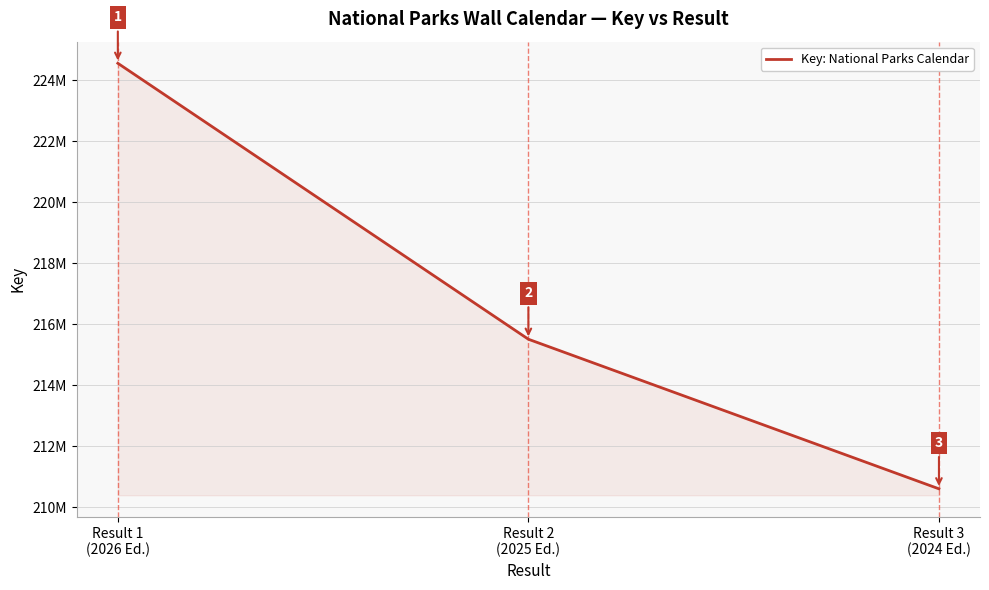

Does the chart display data point markers on the line(s)?

No